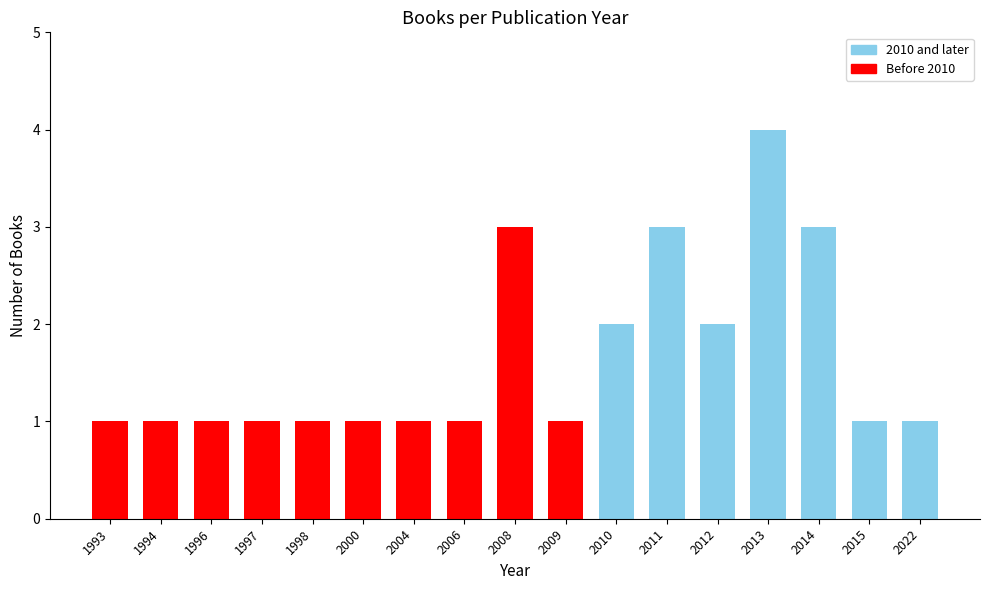

What is the value of the 1st bar from the left?

1